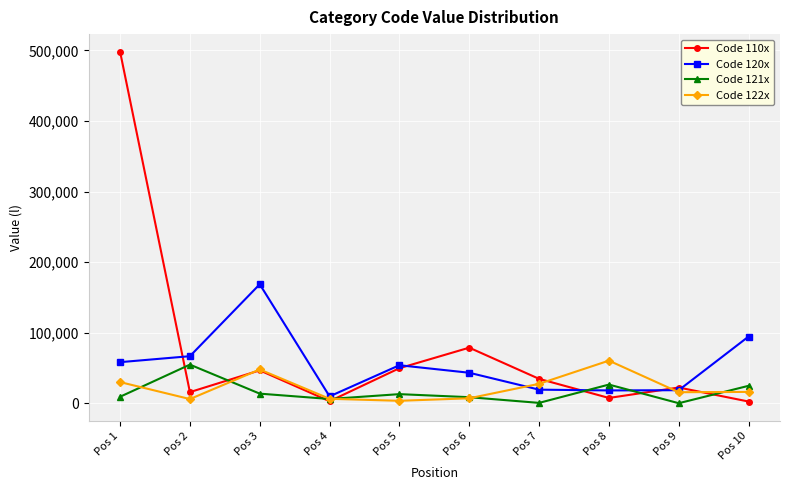

The value of Code 122x at Pos 1 is 30140. True or false?

True